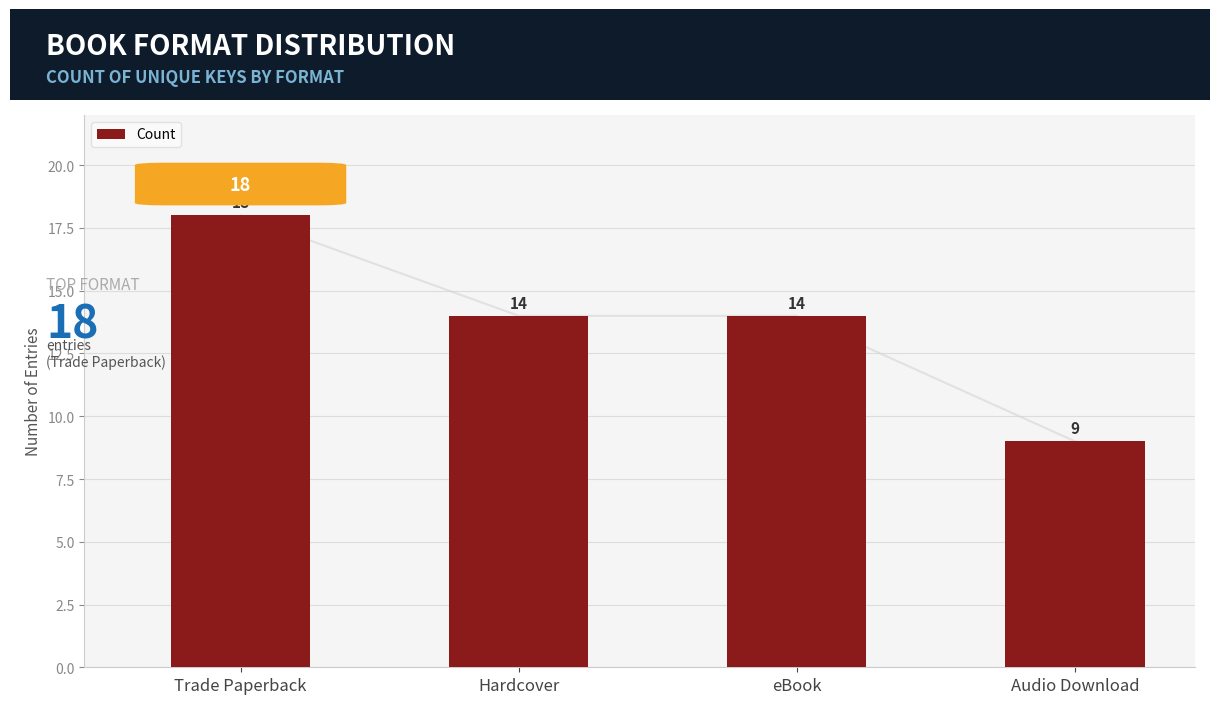

What position from the left is eBook?

3